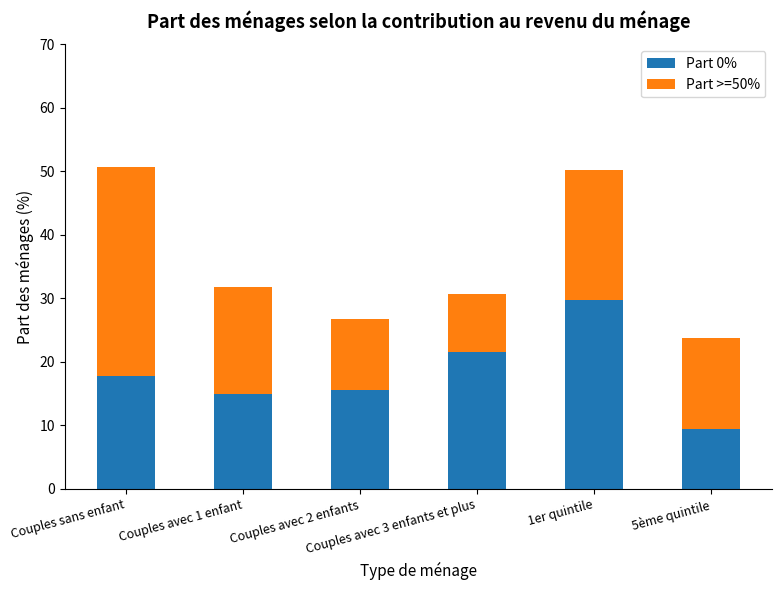

What is the sum of the Part 0% values at 1er quintile and Couples avec 3 enfants et plus?

51.3